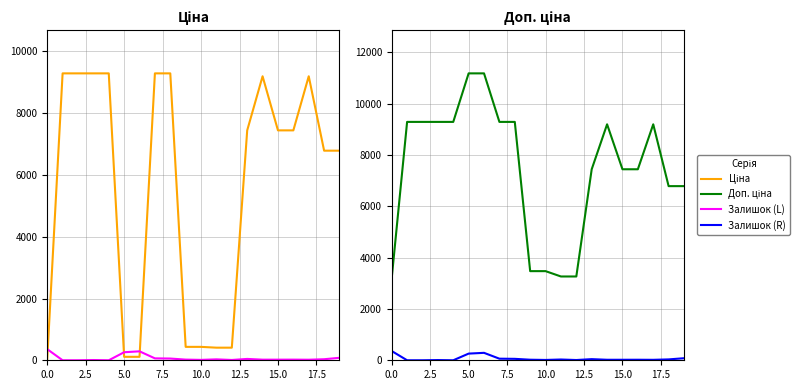

Does the chart have visible grid lines?

Yes